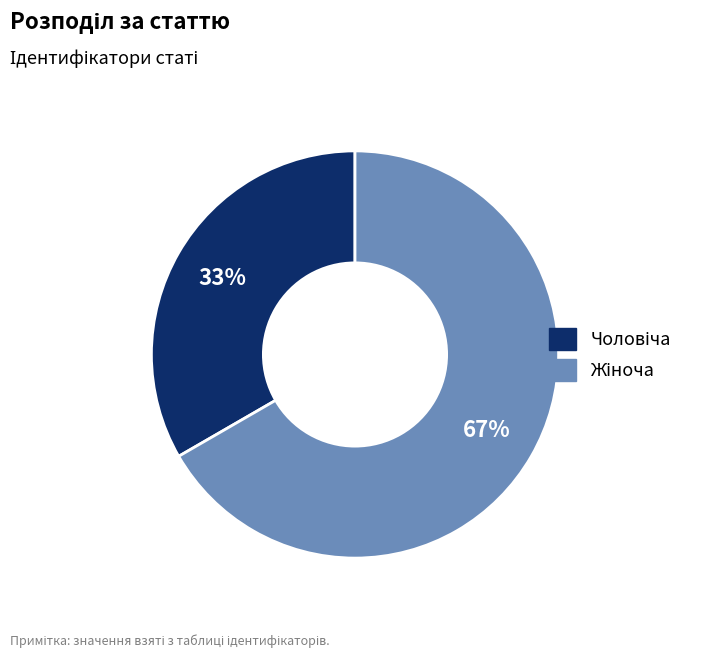

Does any single category account for the majority?

Yes